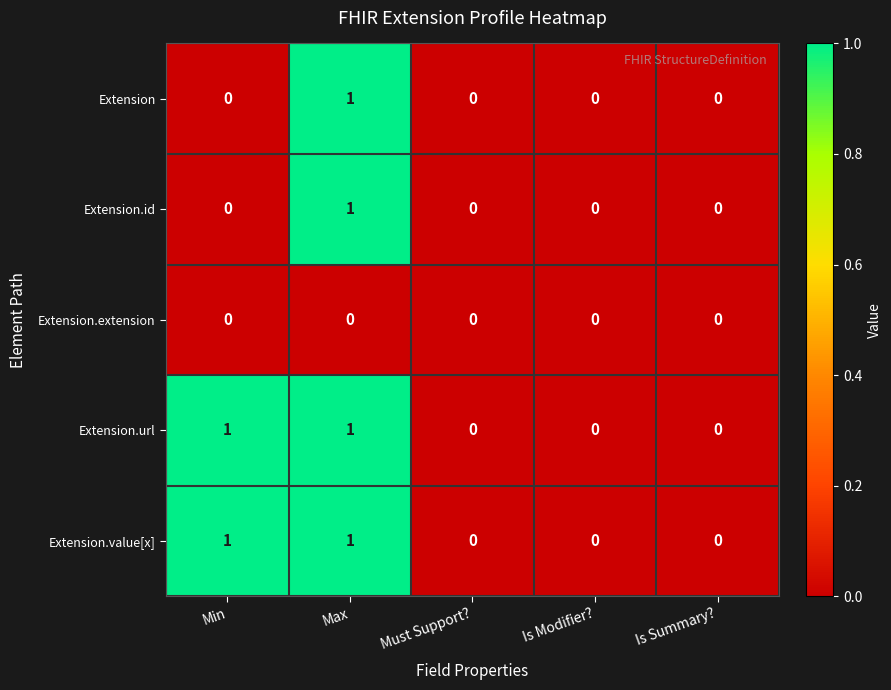

What is the total value across all series at Max?

4